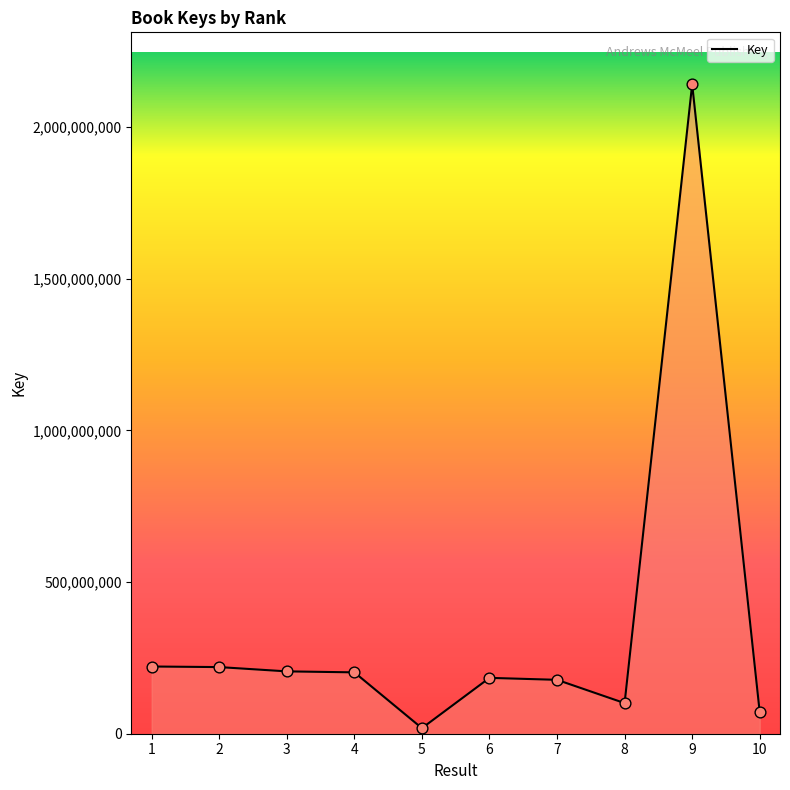

Between 9 and 10, which is larger?

9